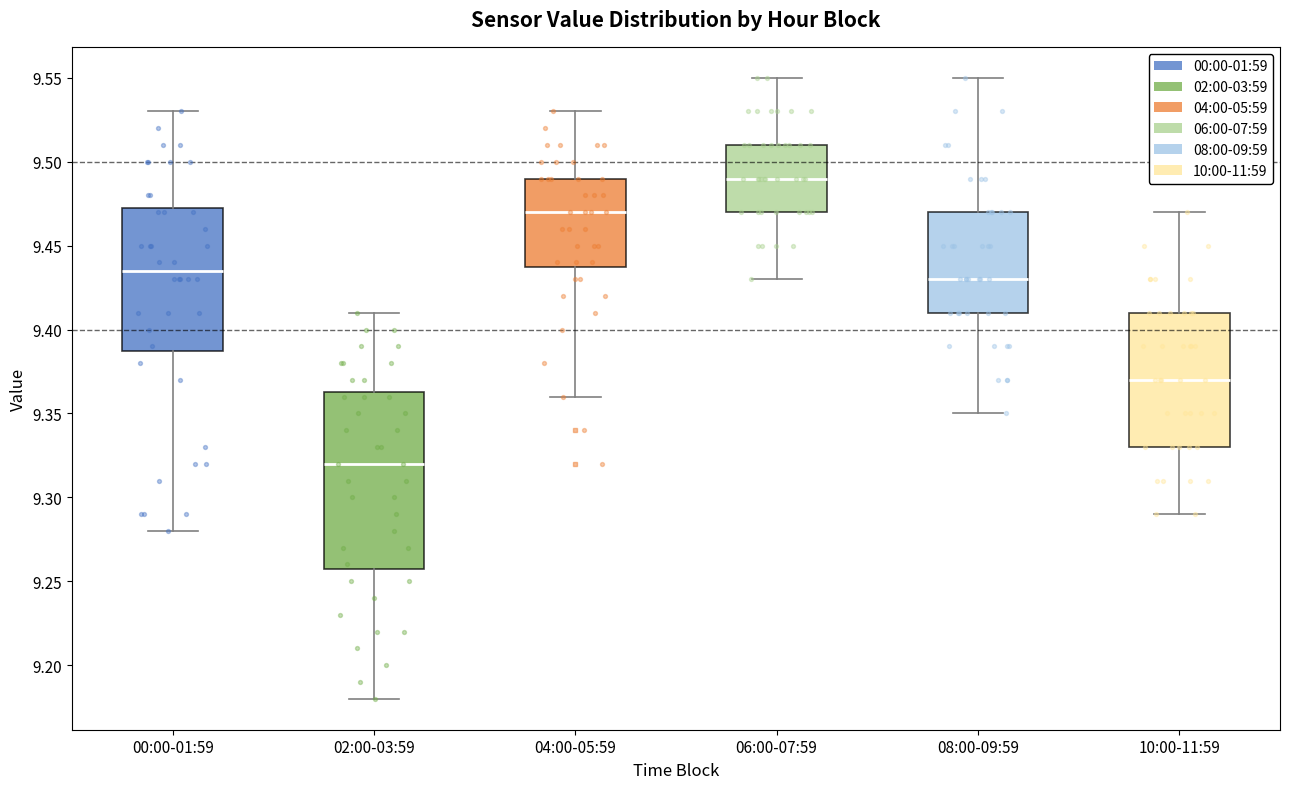

Reading left to right, read every box against the y-axis: the position of its median line, the range the box covers, and the ends of its whiskers. The values are not printed on the chart, so give them approximately, as read against the axis.

00:00-01:59: median 9.435, box 9.390 to 9.475, whiskers 9.280 to 9.530
02:00-03:59: median 9.320, box 9.260 to 9.365, whiskers 9.180 to 9.410
04:00-05:59: median 9.470, box 9.440 to 9.490, whiskers 9.360 to 9.530
06:00-07:59: median 9.490, box 9.470 to 9.510, whiskers 9.430 to 9.550
08:00-09:59: median 9.430, box 9.410 to 9.470, whiskers 9.350 to 9.550
10:00-11:59: median 9.370, box 9.330 to 9.410, whiskers 9.290 to 9.470